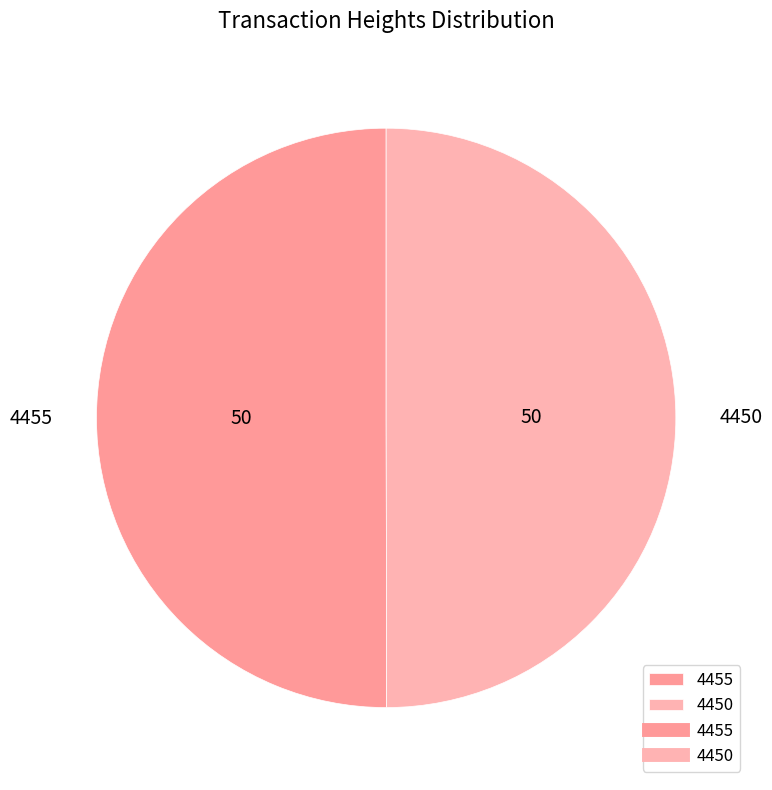

Is it true that 4450 is 58% of the pie?

False